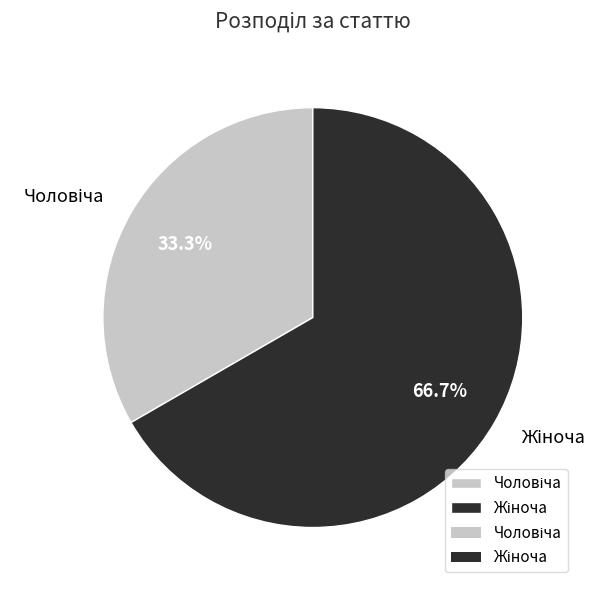

Combined, what portion of the pie is Чоловіча and Жіноча?

100.0%